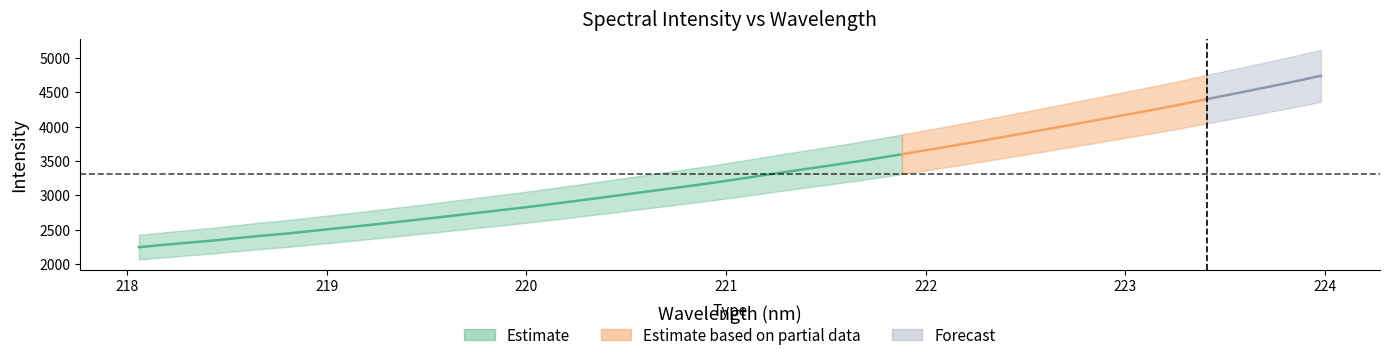

What is the sum of all values?

106177.8